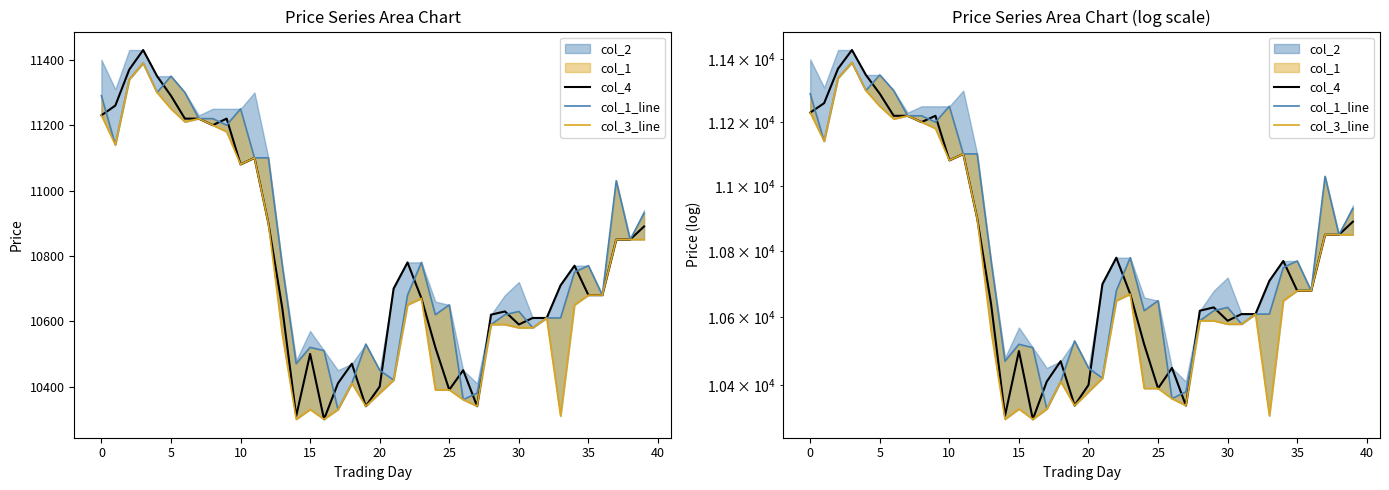

Reading left to right, transcribe all the data shown in this chart.

col_4: 11230	11260	11370	11430	11350	11290	11220	11220	11200	11220	11080	11100	10900	10640	10310	10500	10300	10410	10470	10340	10400	10700	10780	10670	10520	10390	10450	10340	10620	10630	10590	10610	10610	10710	10770	10680	10680	10850	10850	10890
col_1_line: 11290	11140	11340	11390	11300	11350	11300	11220	11220	11200	11250	11100	11100	10770	10470	10520	10510	10330	10410	10530	10450	10420	10680	10780	10620	10650	10360	10380	10590	10620	10630	10580	10610	10610	10750	10770	10680	11030	10850	10930
col_3_line: 11230	11140	11340	11390	11300	11250	11210	11220	11200	11180	11080	11100	10900	10560	10300	10330	10300	10330	10410	10340	10380	10420	10650	10670	10390	10390	10360	10340	10590	10590	10580	10580	10610	10310	10650	10680	10680	10850	10850	10850